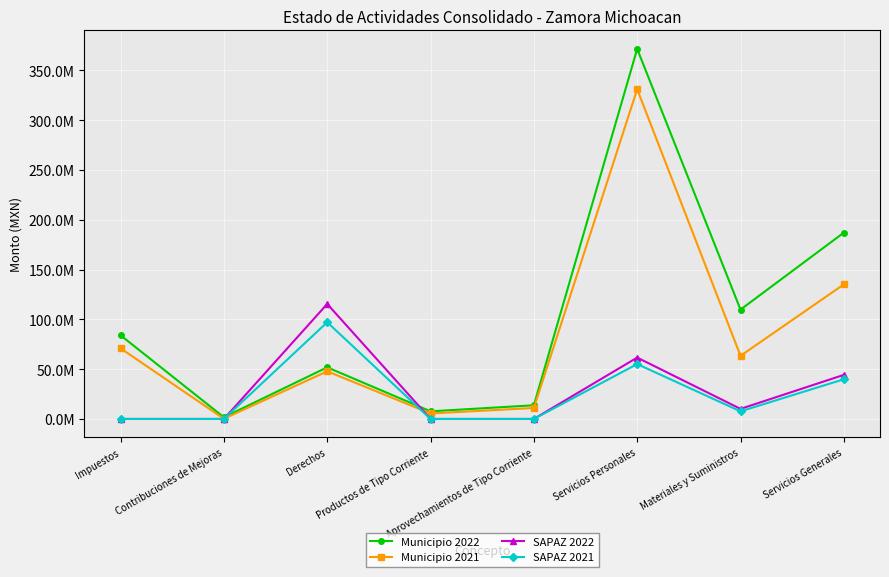

Which category has the highest value in the Municipio 2022 series?

Servicios Personales